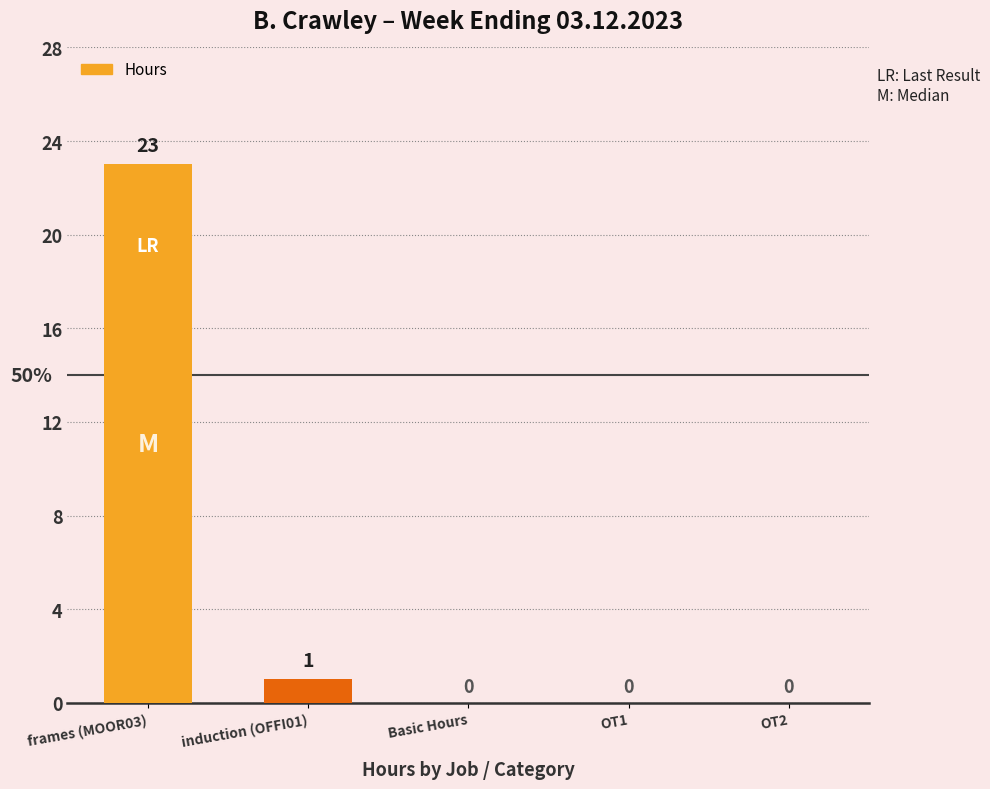

Are the bars horizontal?

No